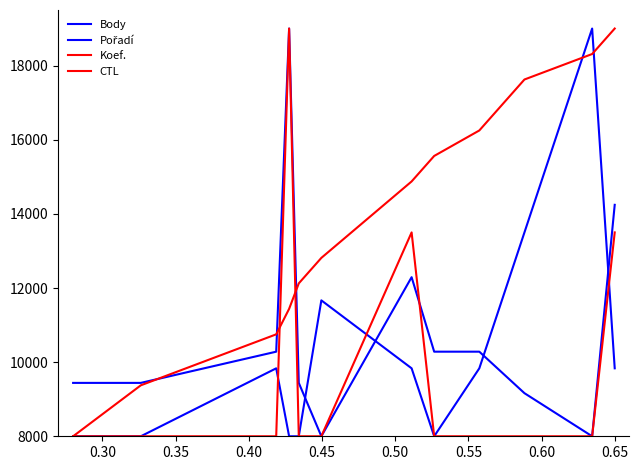

How many lines are shown in the chart?

4